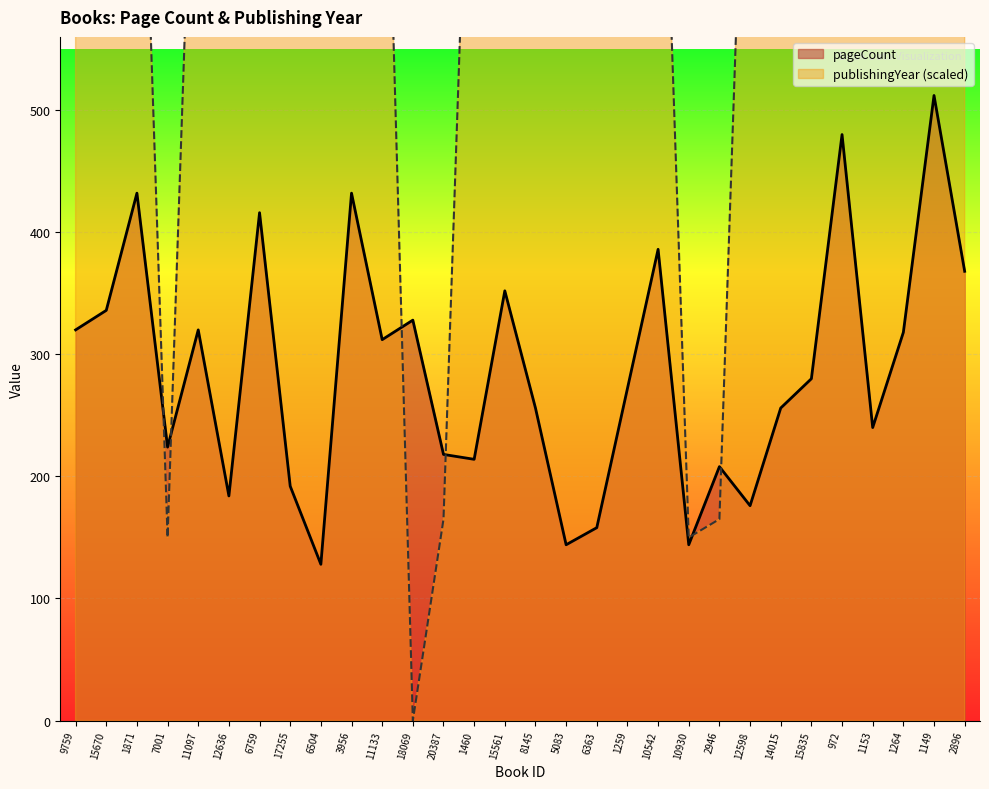

How many interior local peaks does the pageCount series have?

10